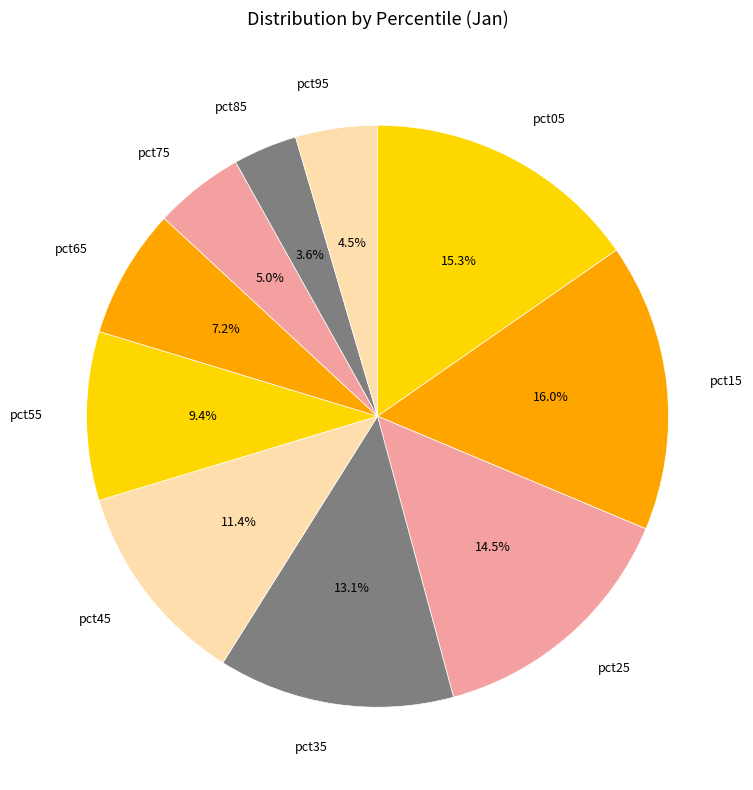

Which has a higher value, pct45 or pct05?

pct05